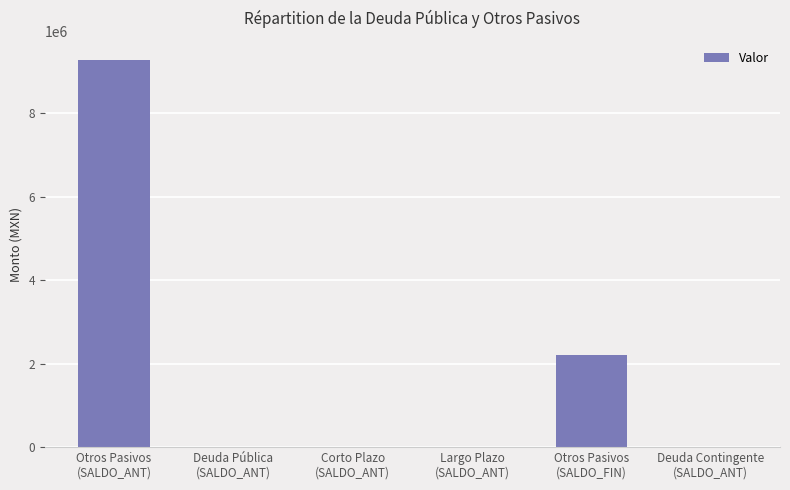

What is the difference between the values at Otros Pasivos
(SALDO_ANT) and Largo Plazo
(SALDO_ANT)?

9261394.2